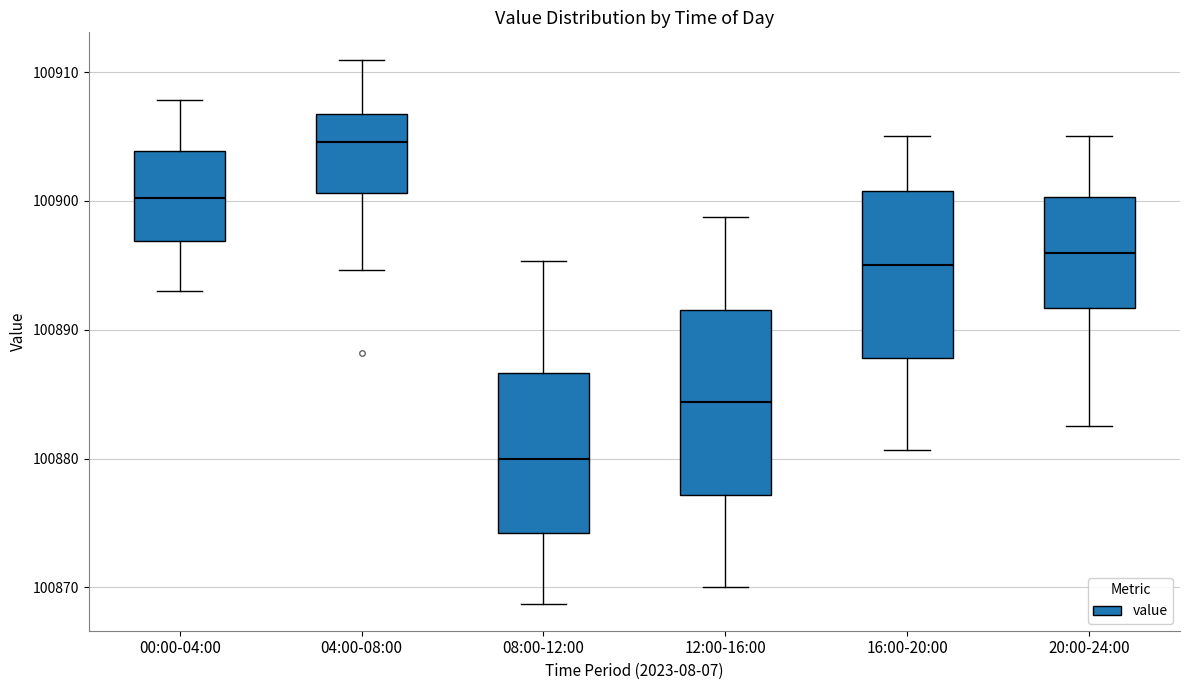

Reading left to right, read every box against the y-axis: the position of its median line, the range the box covers, and the ends of its whiskers. The values are not printed on the chart, so give them approximately, as read against the axis.

00:00-04:00: median 100900, box 100897 to 100904, whiskers 100893 to 100908
04:00-08:00: median 100905, box 100901 to 100907, whiskers 100895 to 100911
08:00-12:00: median 100880, box 100874 to 100887, whiskers 100869 to 100895
12:00-16:00: median 100884, box 100877 to 100892, whiskers 100870 to 100899
16:00-20:00: median 100895, box 100888 to 100901, whiskers 100881 to 100905
20:00-24:00: median 100896, box 100892 to 100900, whiskers 100883 to 100905